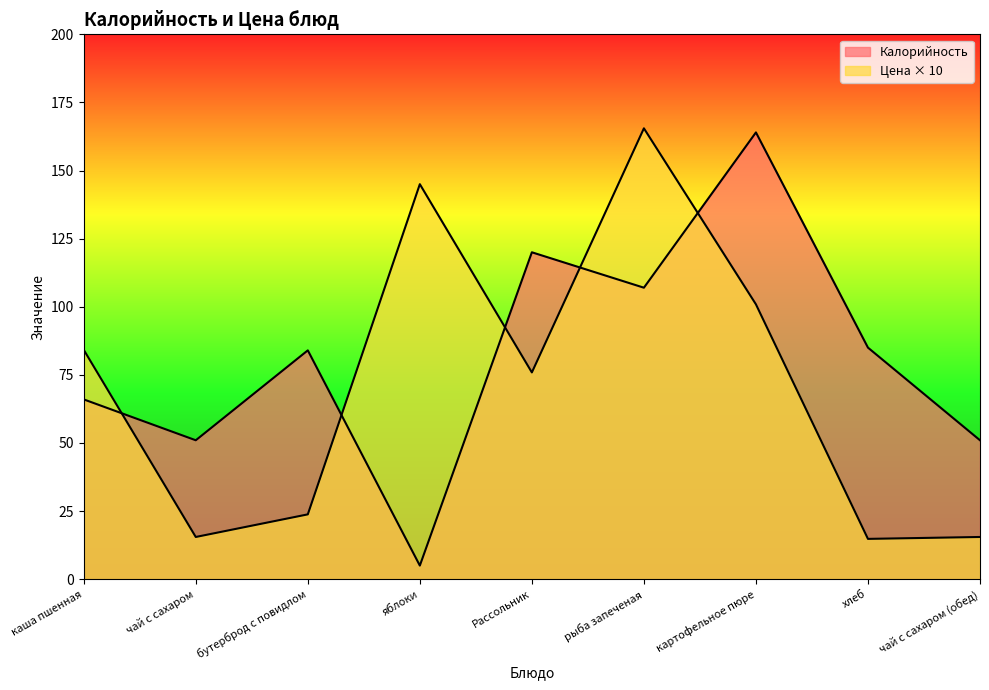

What is the difference between the Цена values at рыба запеченая and Рассольник?

89.6